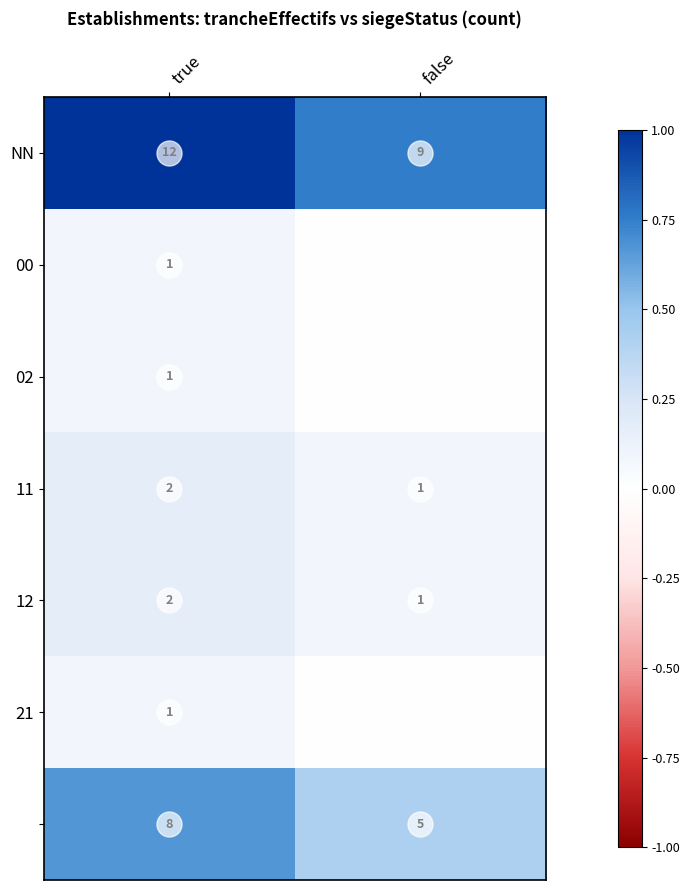

What is the total value across all series at true?

27